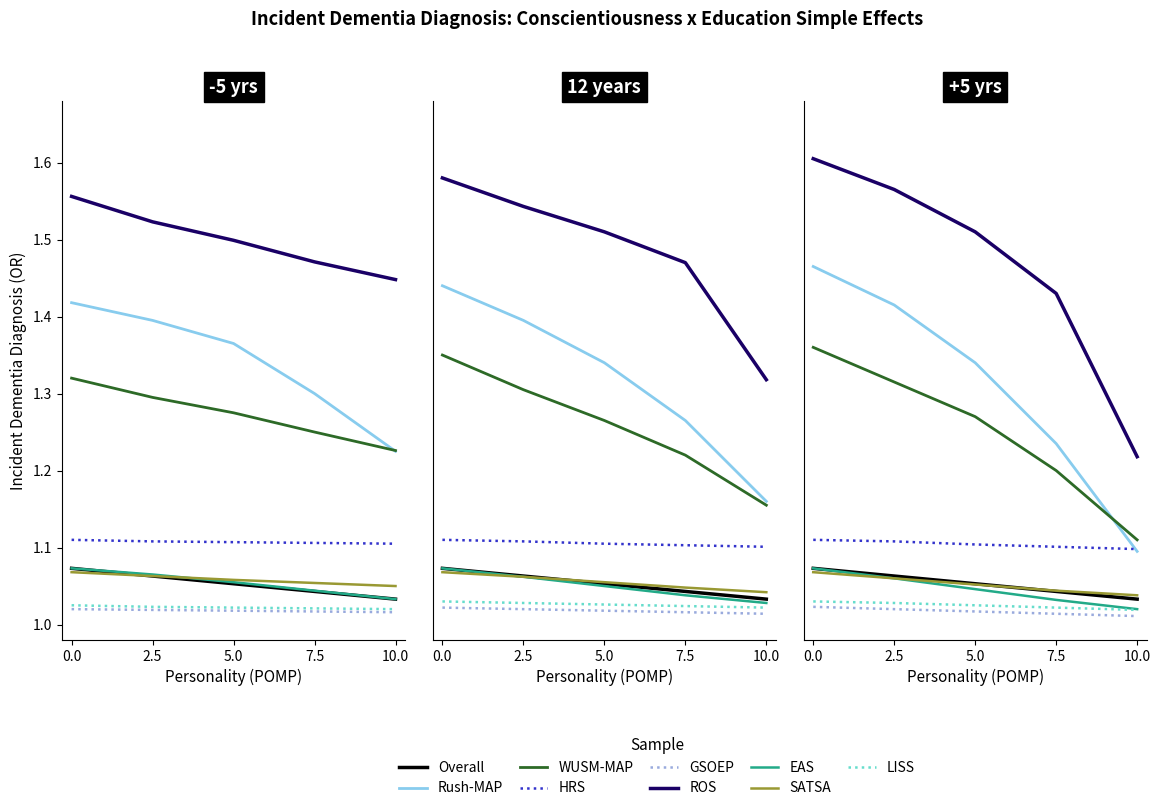

The value at 2.5 is 0.3. True or false?

False